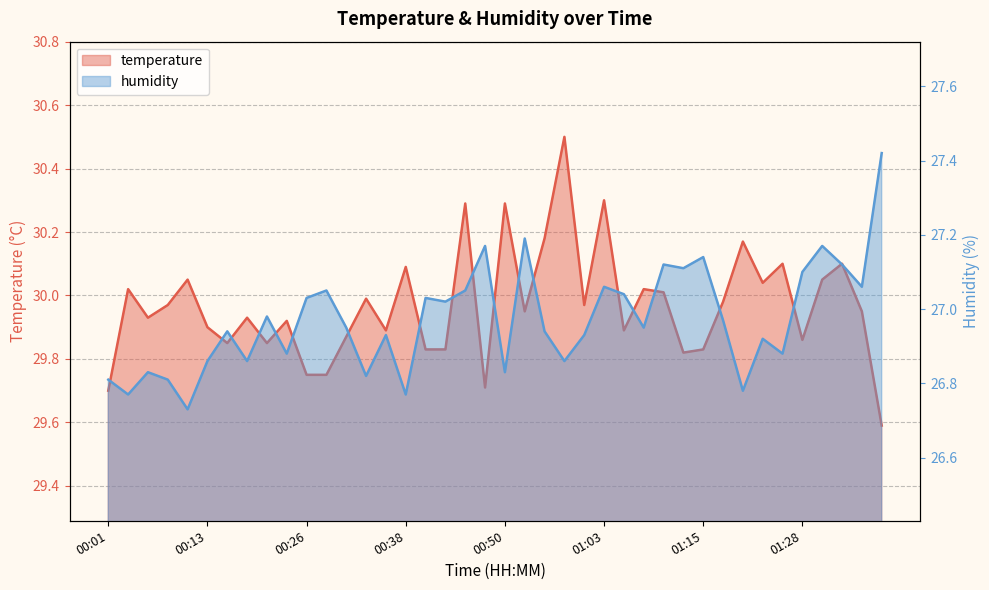

Reading right to left, extract all data points from this chart.

temperature: 01:38=29.6	01:35=29.9	01:33=30.1	01:30=30.1	01:28=29.9	01:25=30.1	01:23=30.0	01:20=30.2	01:18=30.0	01:15=29.8	01:13=29.8	01:10=30.0	01:08=30.0	01:05=29.9	01:03=30.3	01:00=30.0	00:58=30.5	00:55=30.2	00:53=29.9	00:50=30.3	00:48=29.7	00:45=30.3	00:43=29.8	00:40=29.8	00:38=30.1	00:36=29.9	00:33=30.0	00:31=29.9	00:28=29.8	00:26=29.8	00:23=29.9	00:21=29.9	00:18=29.9	00:16=29.9	00:13=29.9	00:11=30.1	00:09=30.0	00:06=29.9	00:04=30.0	00:01=29.7
humidity: 01:38=27.4	01:35=27.1	01:33=27.1	01:30=27.2	01:28=27.1	01:25=26.9	01:23=26.9	01:20=26.8	01:18=27.0	01:15=27.1	01:13=27.1	01:10=27.1	01:08=26.9	01:05=27.0	01:03=27.1	01:00=26.9	00:58=26.9	00:55=26.9	00:53=27.2	00:50=26.8	00:48=27.2	00:45=27.1	00:43=27.0	00:40=27.0	00:38=26.8	00:36=26.9	00:33=26.8	00:31=26.9	00:28=27.1	00:26=27.0	00:23=26.9	00:21=27.0	00:18=26.9	00:16=26.9	00:13=26.9	00:11=26.7	00:09=26.8	00:06=26.8	00:04=26.8	00:01=26.8